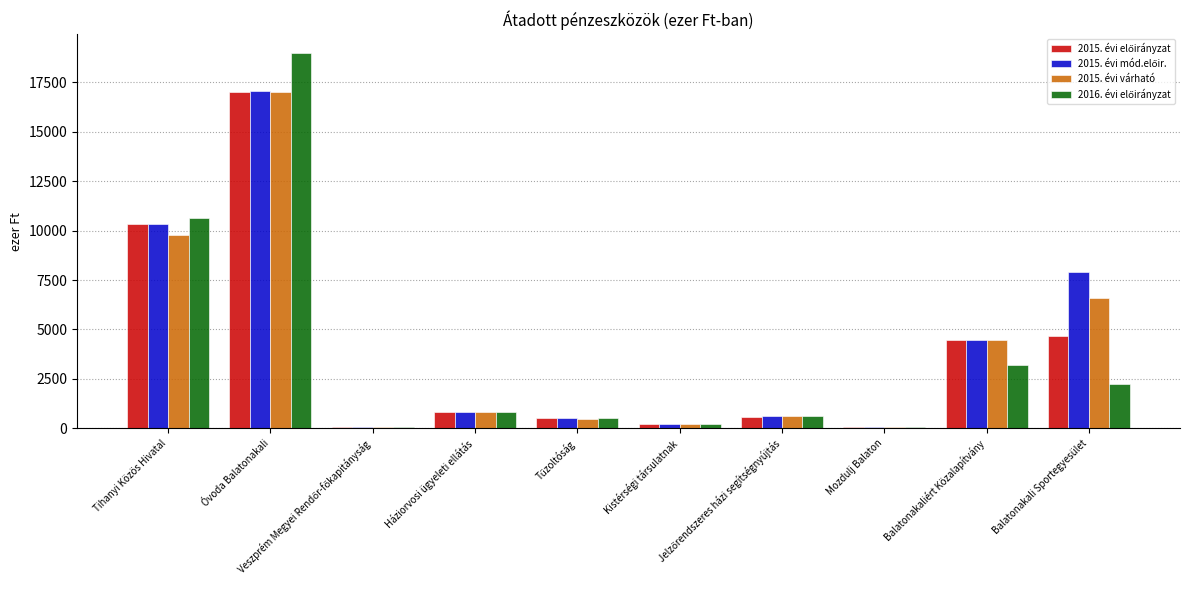

What is the maximum value shown in the chart?

18986